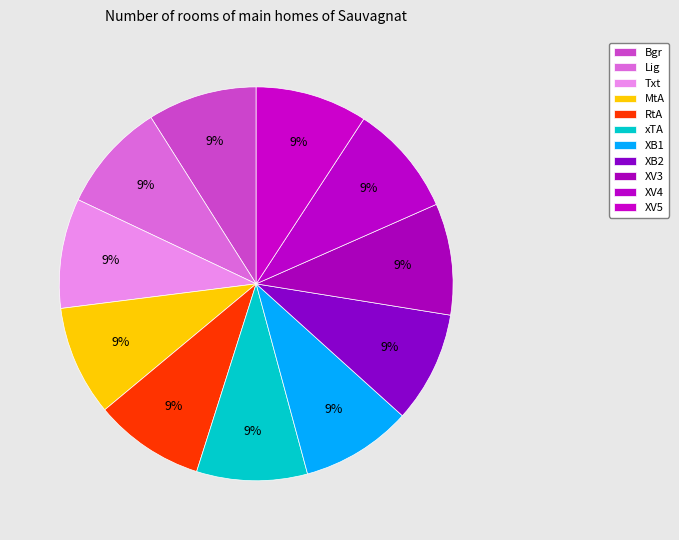

What is the smallest slice in the pie chart?

Bgr